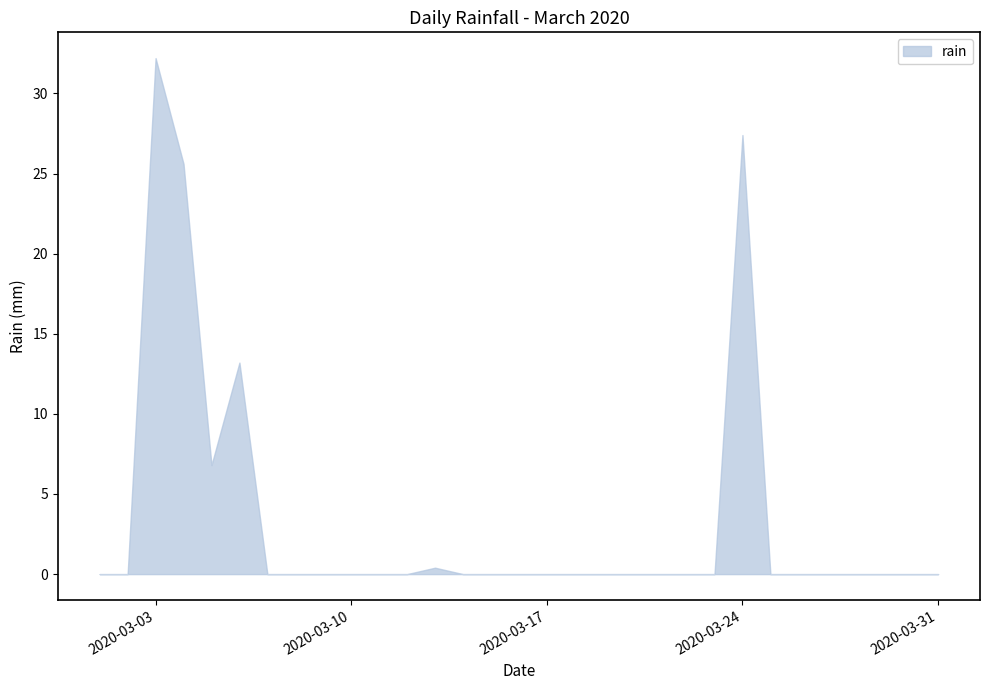

How many lines are shown in the chart?

1